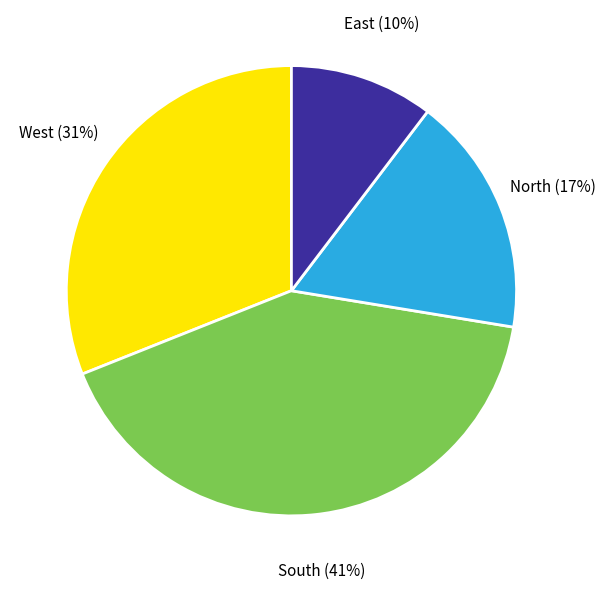

What is the smallest slice in the pie chart?

East